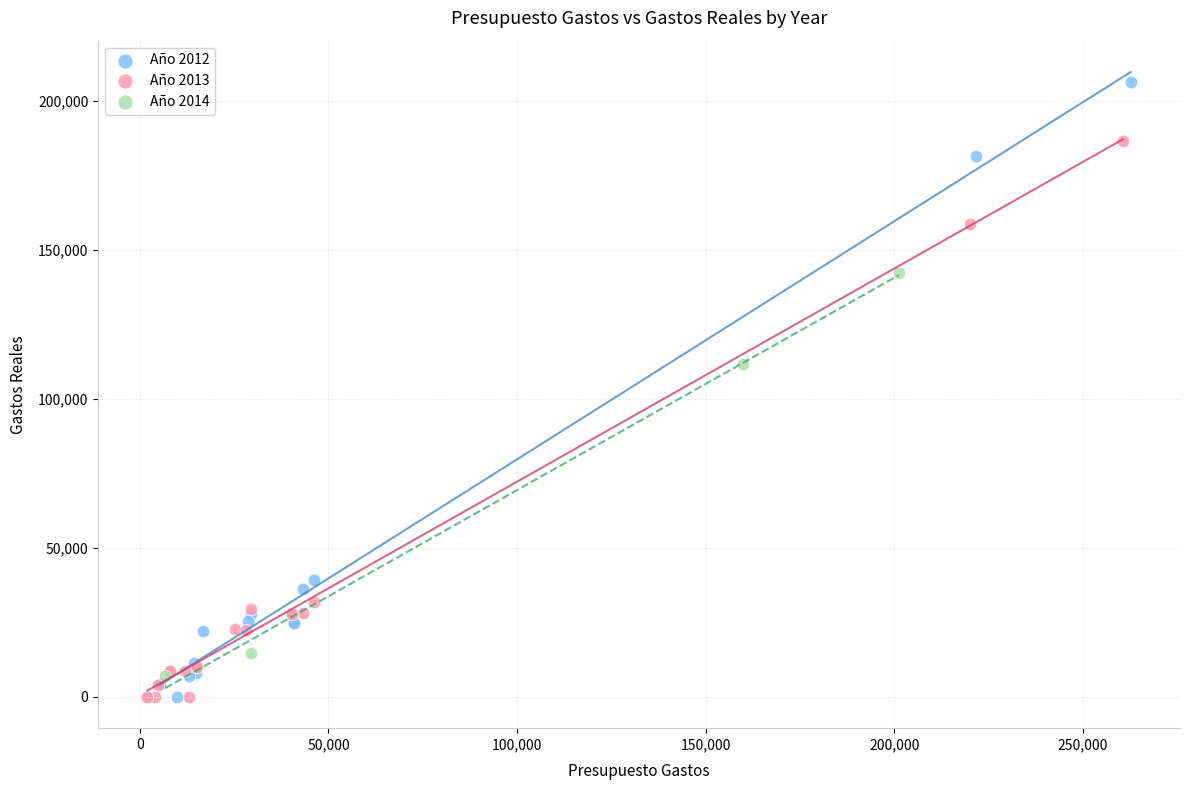

Which series has the widest spread of Y values?

Año 2012